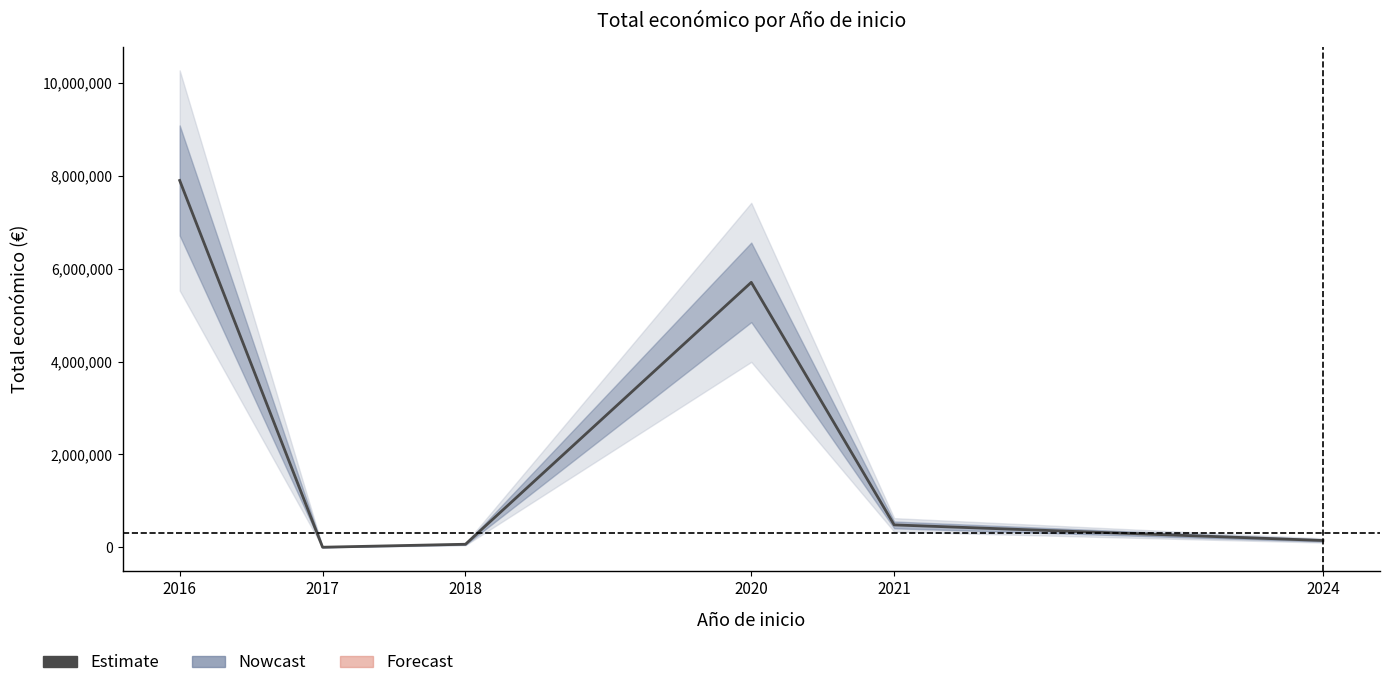

Reading right to left, list all the values displayed in this chart.

2024=150000	2021=485043	2020=5703693	2018=68775	2017=4800	2016=7895657